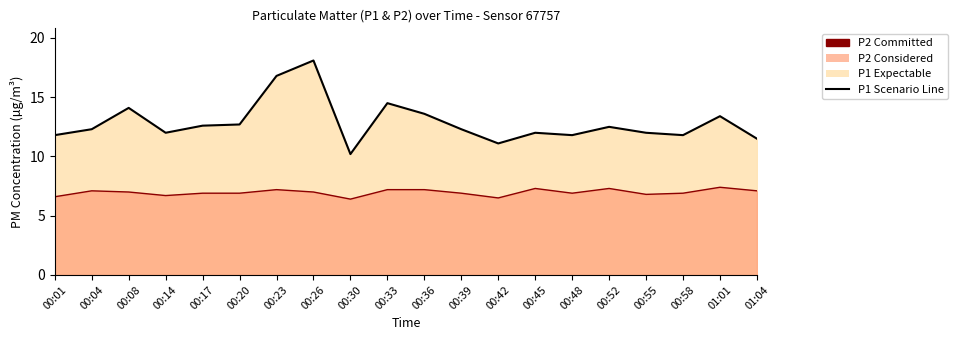

Reading left to right, list all the values displayed in this chart.

P1 Line: 00:01=11.8	00:04=12.3	00:08=14.1	00:14=12.0	00:17=12.6	00:20=12.7	00:23=16.8	00:26=18.1	00:30=10.2	00:33=14.5	00:36=13.6	00:39=12.3	00:42=11.1	00:45=12.0	00:48=11.8	00:52=12.5	00:55=12.0	00:58=11.8	01:01=13.4	01:04=11.5
P2 Line: 00:01=6.6	00:04=7.1	00:08=7.0	00:14=6.7	00:17=6.9	00:20=6.9	00:23=7.2	00:26=7.0	00:30=6.4	00:33=7.2	00:36=7.2	00:39=6.9	00:42=6.5	00:45=7.3	00:48=6.9	00:52=7.3	00:55=6.8	00:58=6.9	01:01=7.4	01:04=7.1